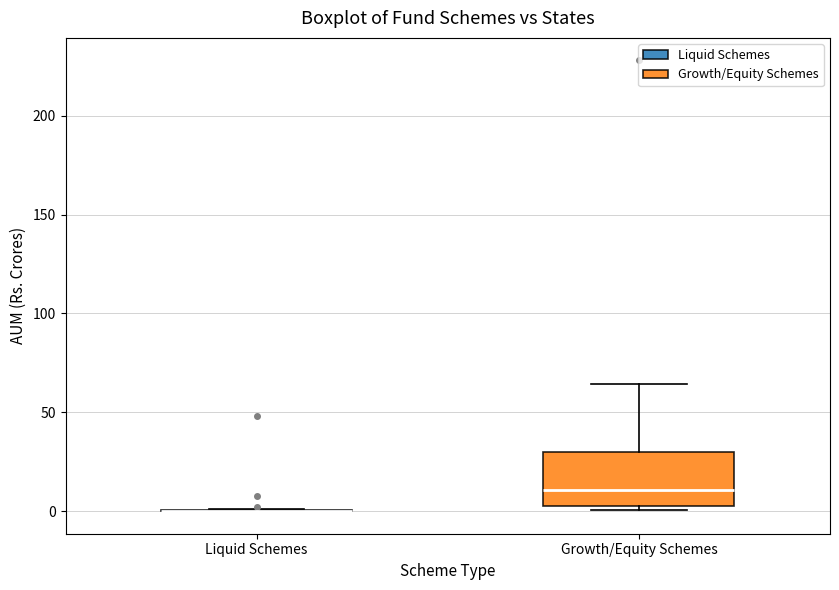

Reading left to right, transcribe this box plot: for each box, give where its median line is, the range the box spans, and where its two whiskers end, as read against the y-axis. The values are not printed on the chart, so give them approximately, as read against the axis.

Liquid Schemes: box collapsed to a line at 0, whiskers 0 to 0
Growth/Equity Schemes: median 10, box 5 to 30, whiskers 0 to 65